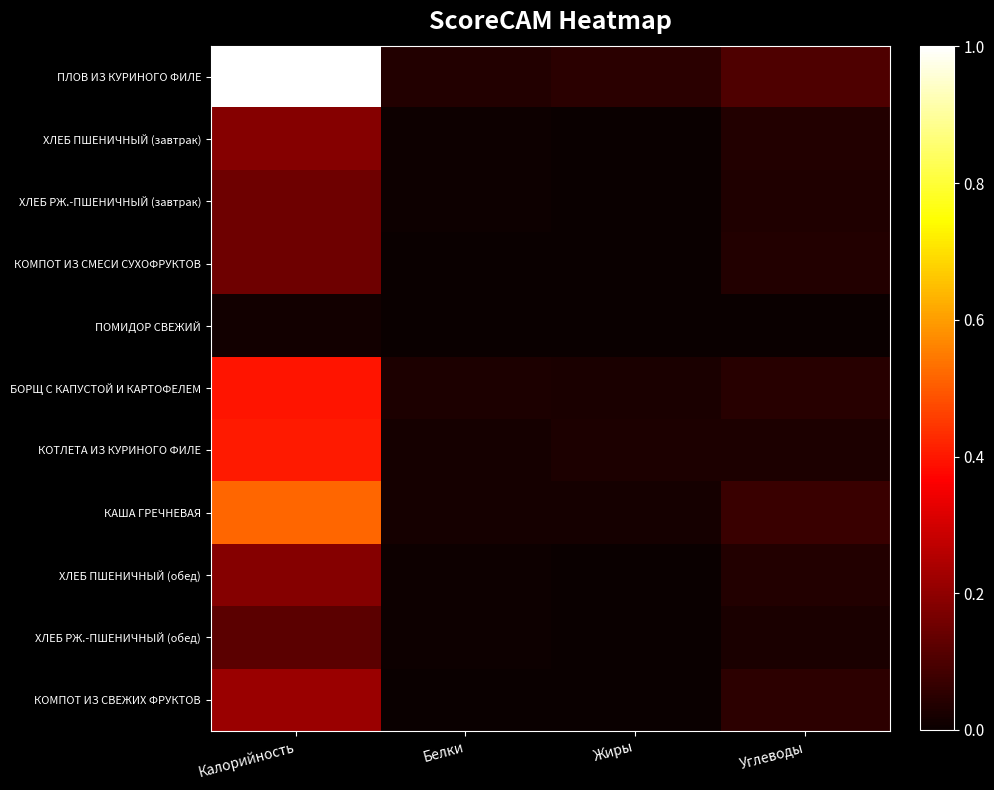

At which category is the sum across all series the highest?

Калорийность